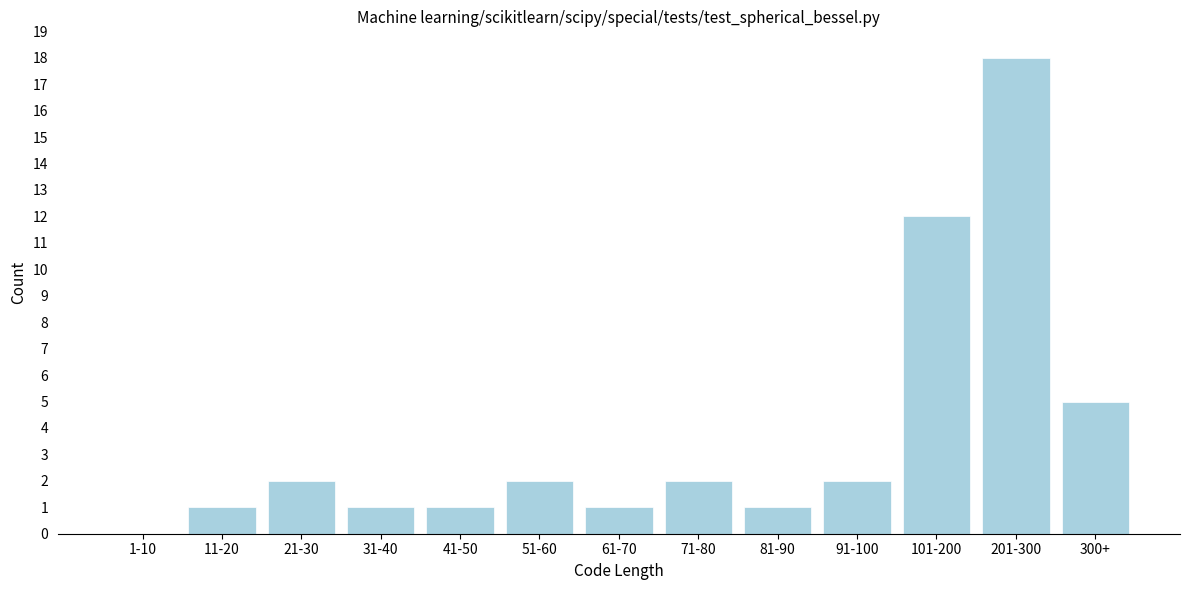

Reading left to right, transcribe all the data shown in this chart.

1-10=0	11-20=1	21-30=2	31-40=1	41-50=1	51-60=2	61-70=1	71-80=2	81-90=1	91-100=2	101-200=12	201-300=18	300+=5